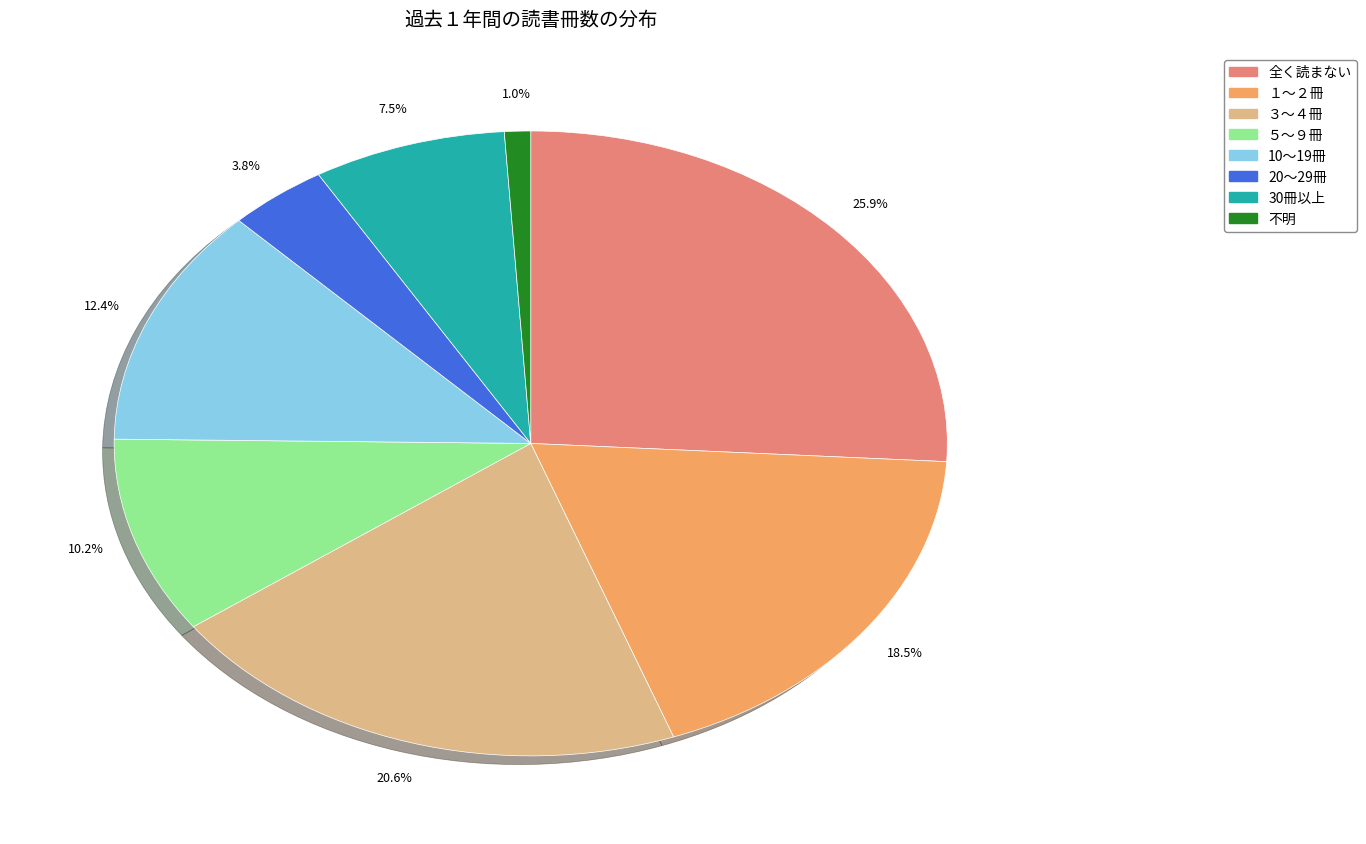

Rank the categories by value from highest to lowest.

全く読まない, ３～４冊, １～２冊, 10～19冊, ５～９冊, 30冊以上, 20～29冊, 不明